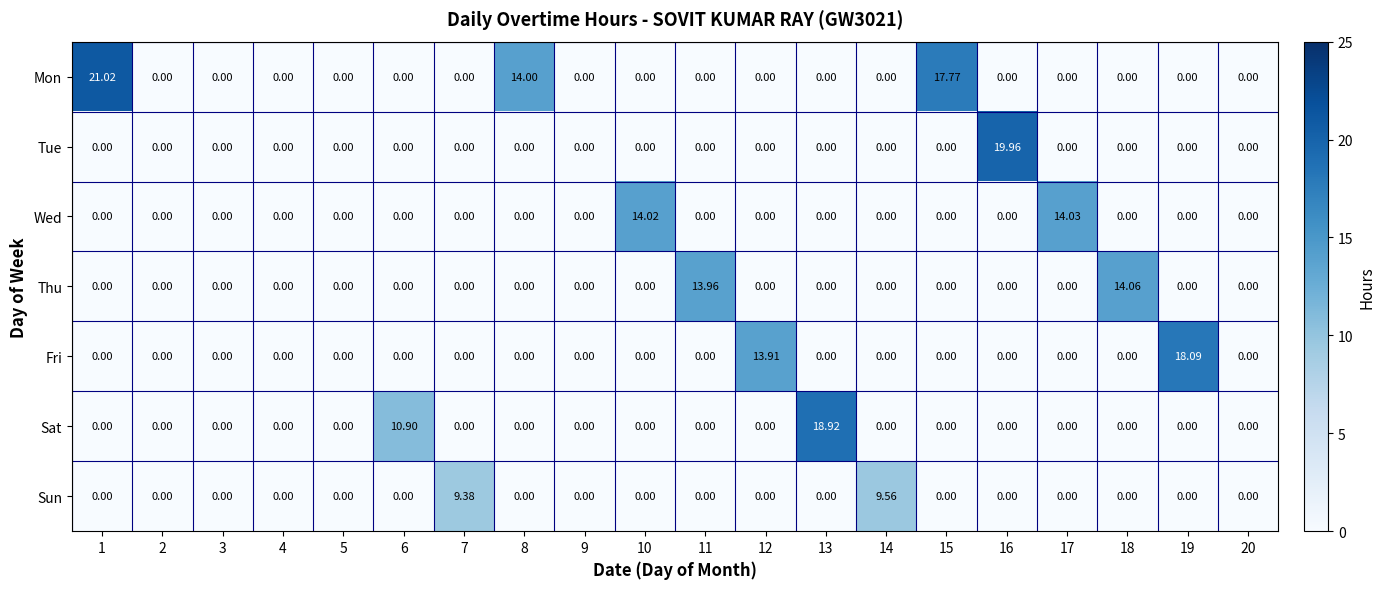

What is the spread (max minus min) of values at 13?

18.9